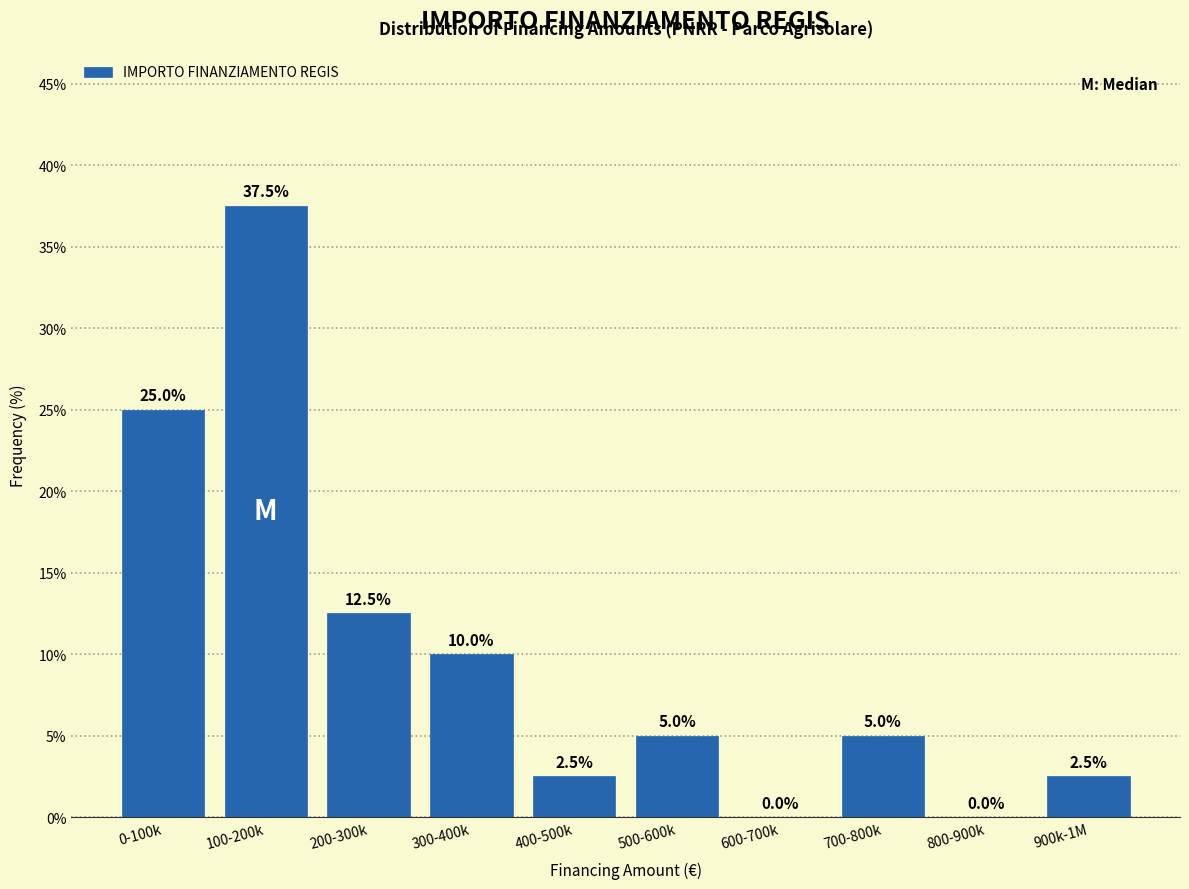

Reading right to left, list all the values displayed in this chart.

900k-1M=2.5	800-900k=0.0	700-800k=5.0	600-700k=0.0	500-600k=5.0	400-500k=2.5	300-400k=10.0	200-300k=12.5	100-200k=37.5	0-100k=25.0